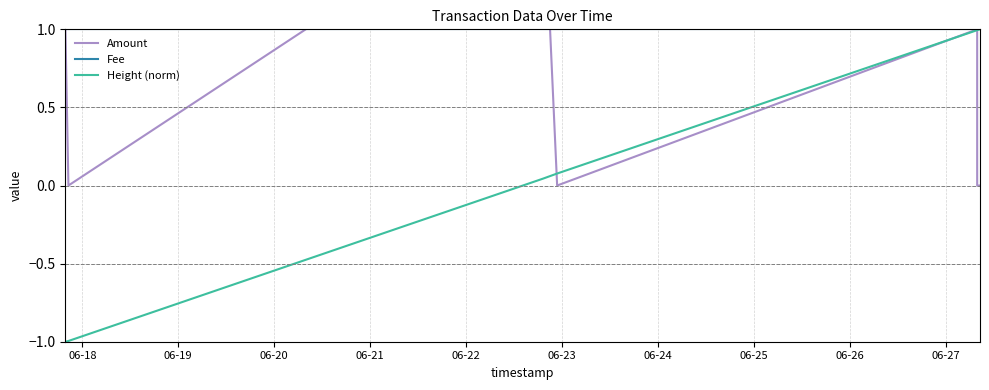

What is the difference between the second highest and minimum values in the Height (norm) series?

2.0